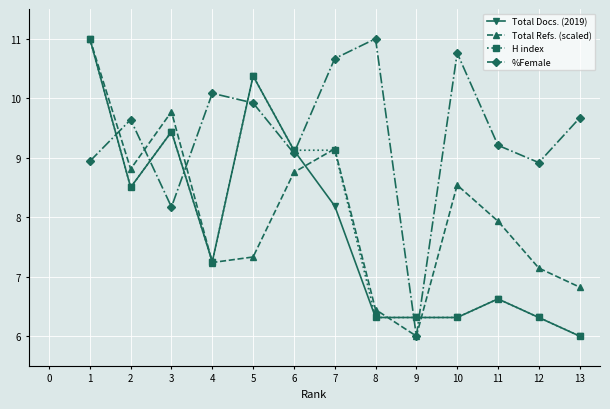

True or false: %Female has a value of 10.1 at 4.

True